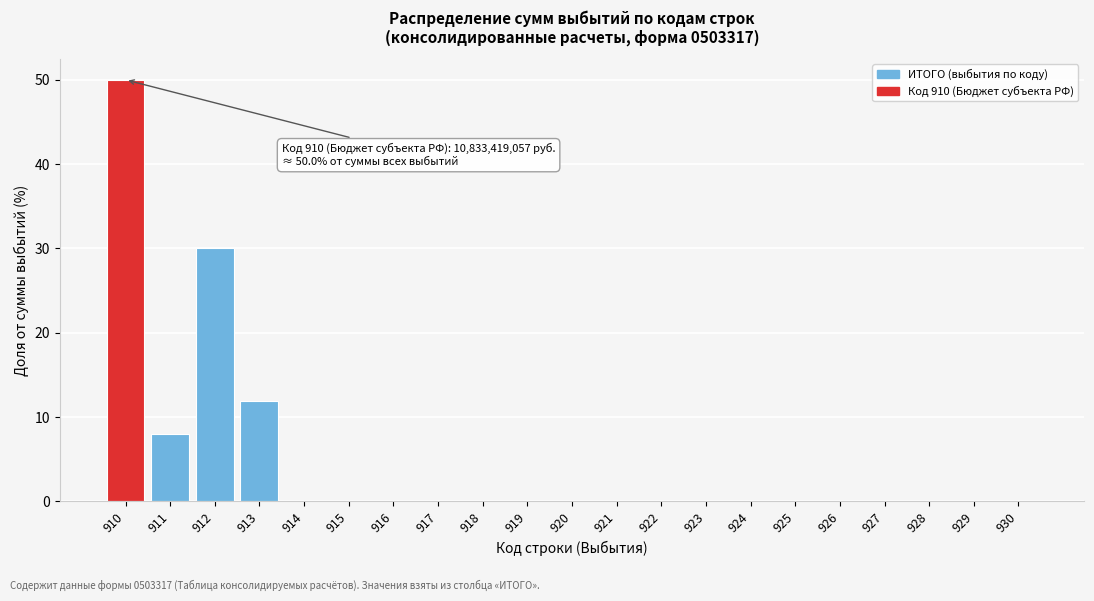

Between 910 and 918, which is larger?

910